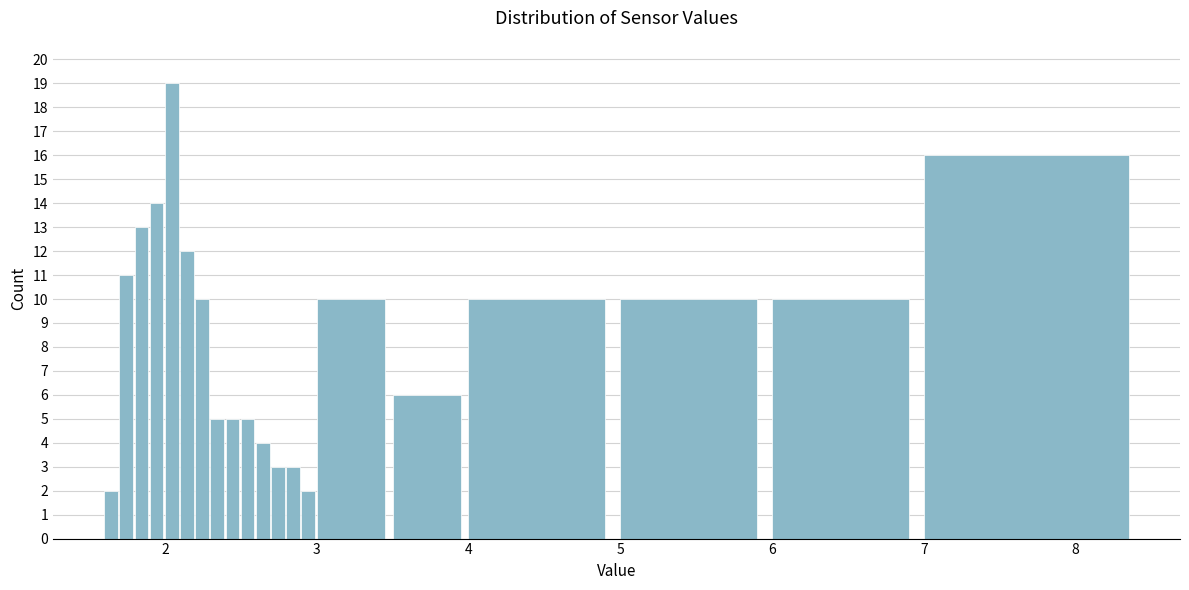

Around what value on the x-axis is the tallest bar? Give the approximate position of its centre, as read against the axis.

2.0